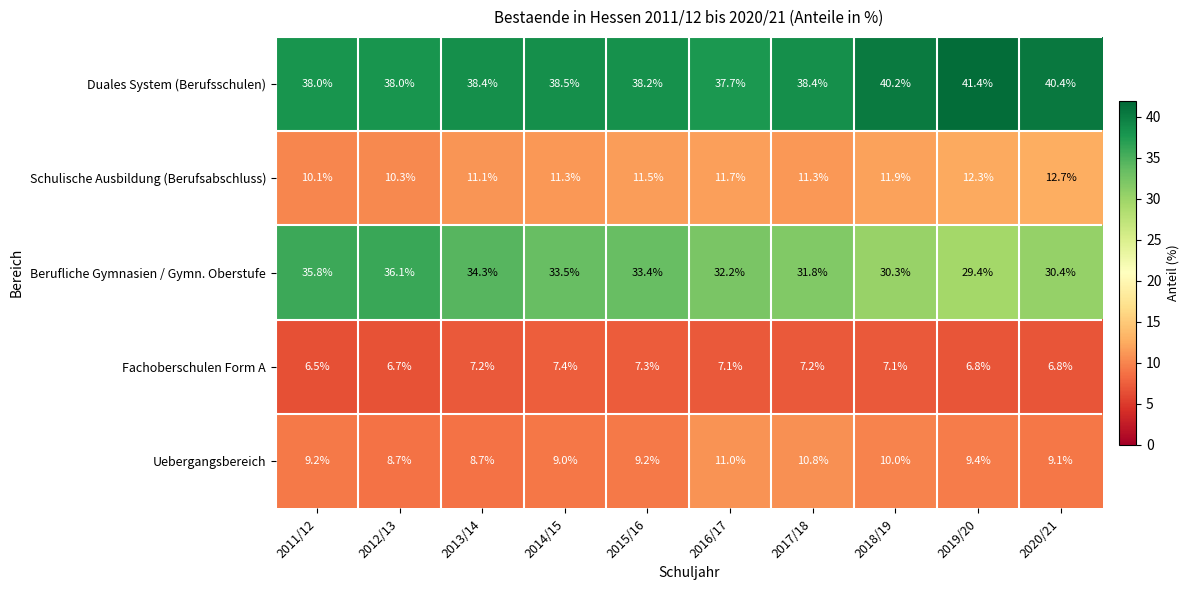

What is the difference between the Schulische Ausbildung (Berufsabschluss) values at 2020/21 and 2015/16?

1.2